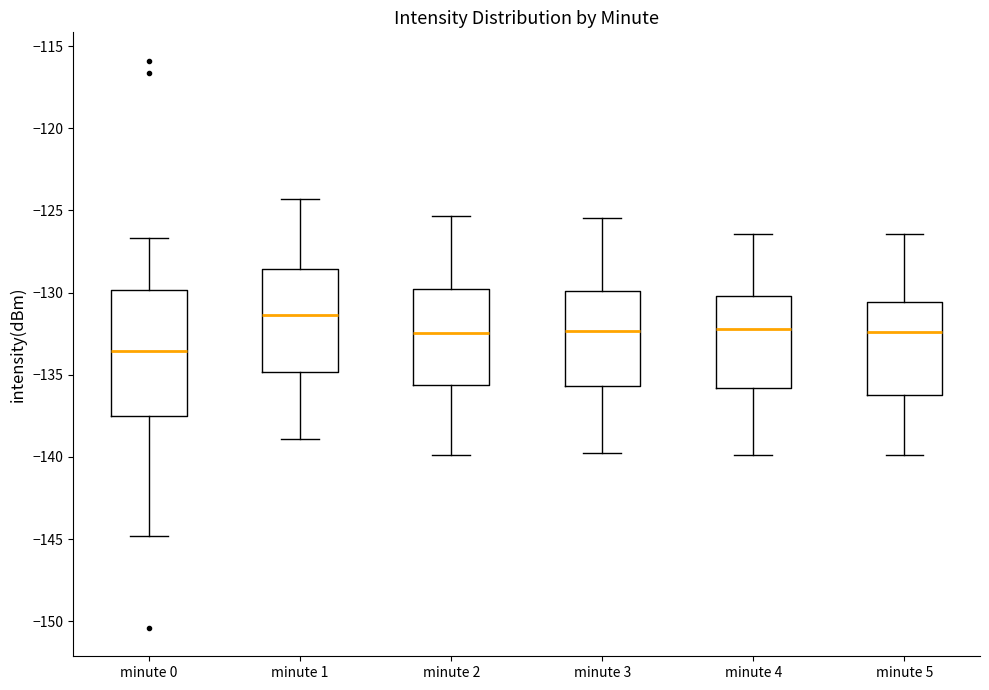

Where does the median line of the box for minute 1 sit on the y-axis? The values are not printed on the chart, so give them approximately, as read against the axis.

-131.5